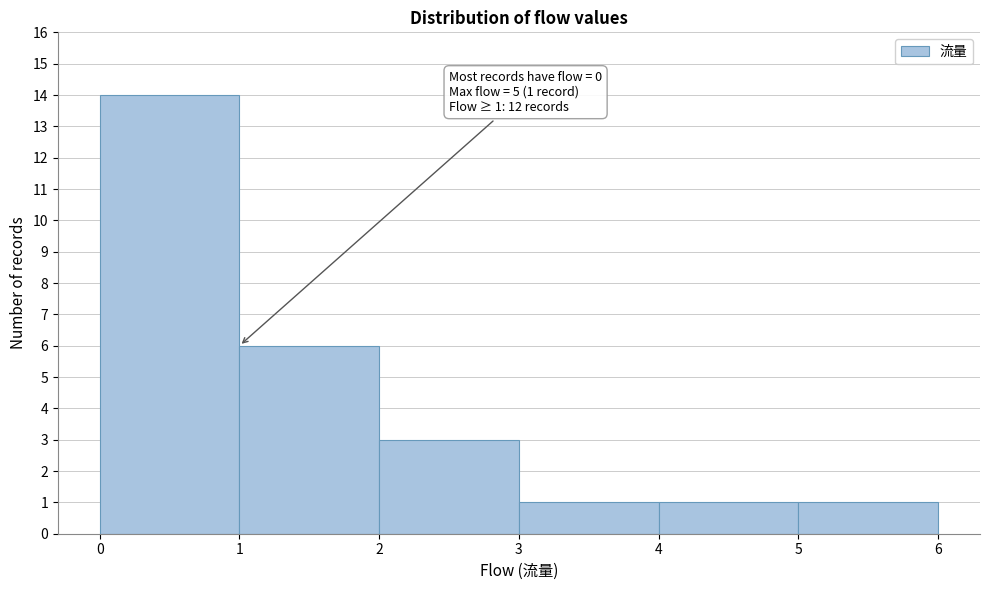

Over which range of the x-axis is the bar tallest?

0 to 1